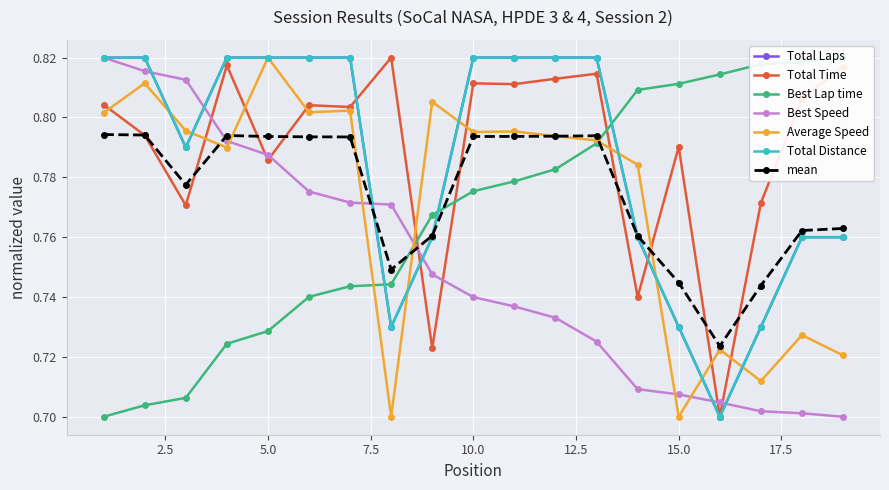

At which label is Average Speed closest to 0?

8